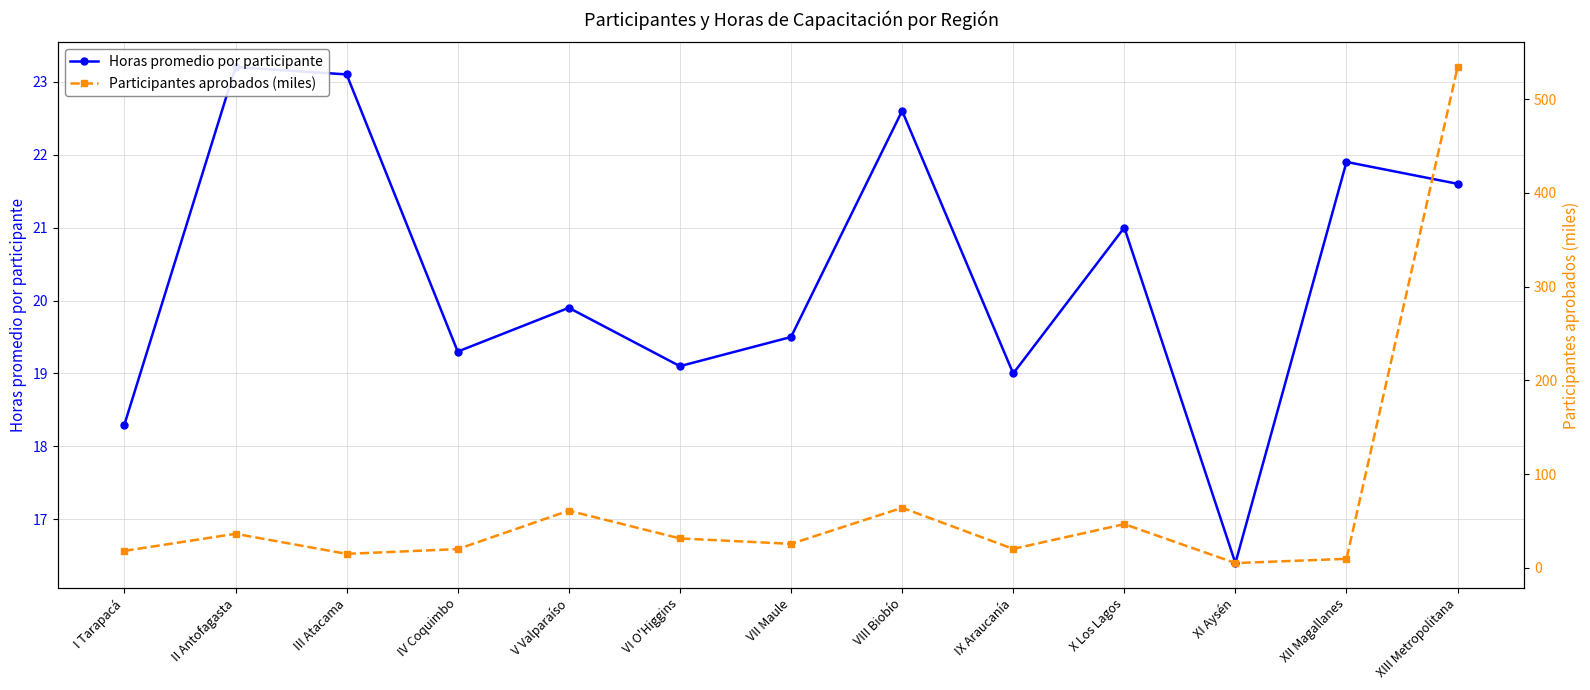

How many lines are shown in the chart?

2